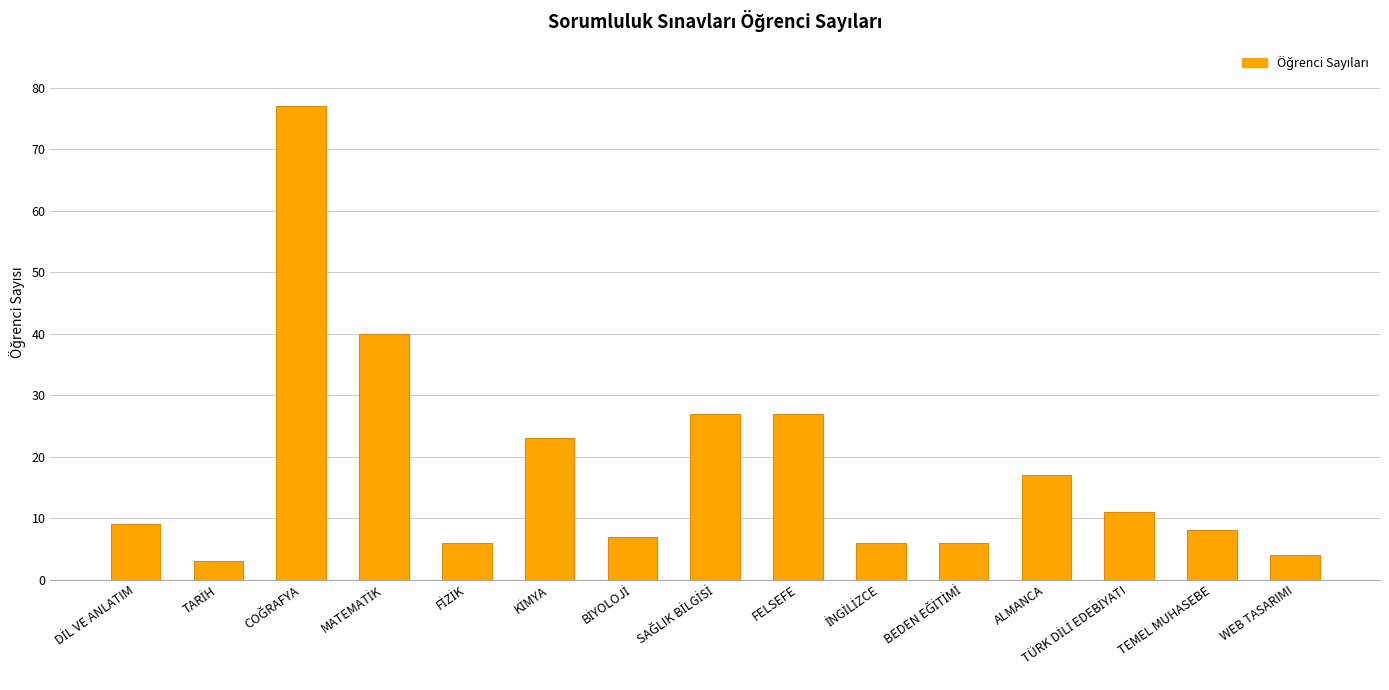

What is the difference between the maximum and second lowest values?

73